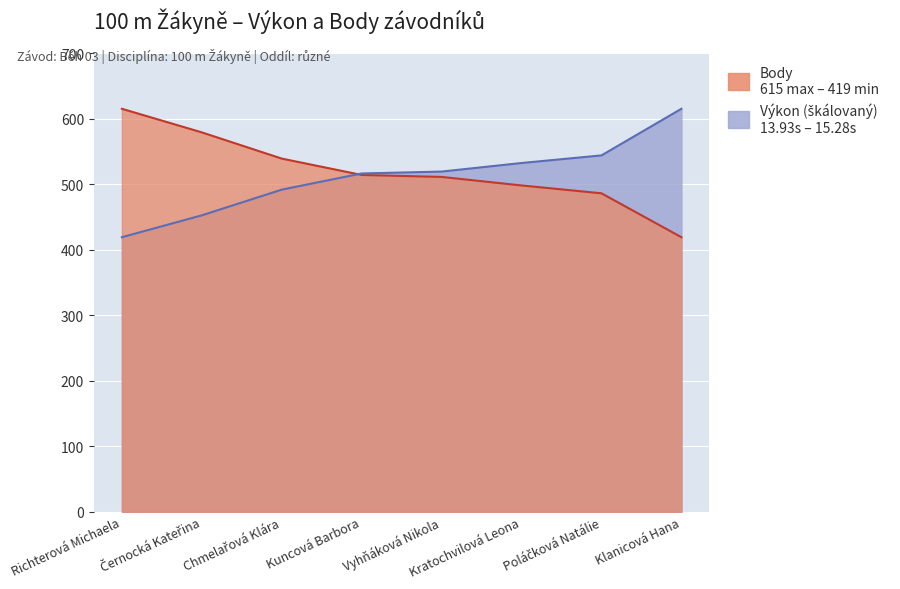

At how many categories does at least one series exceed 608?

2